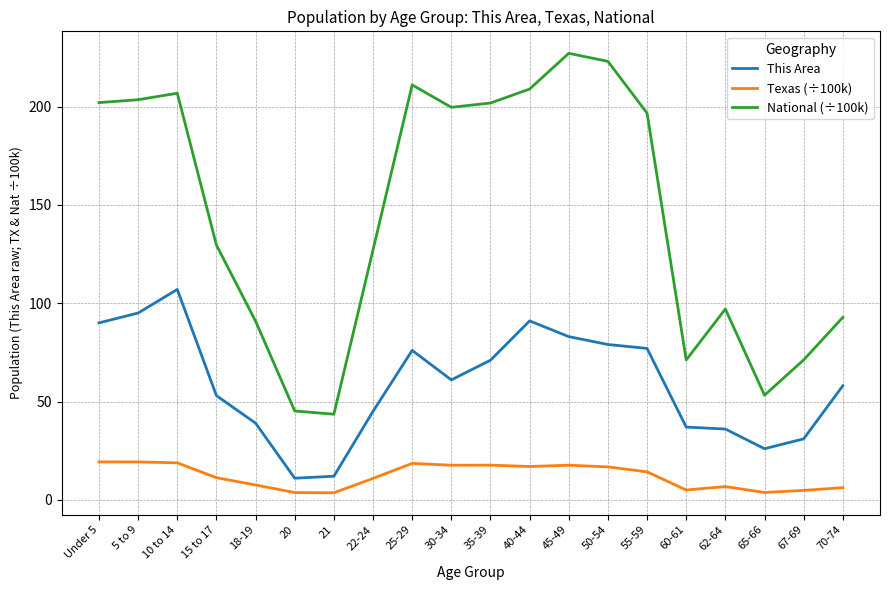

At which label is National (÷100k) closest to 135?

15 to 17